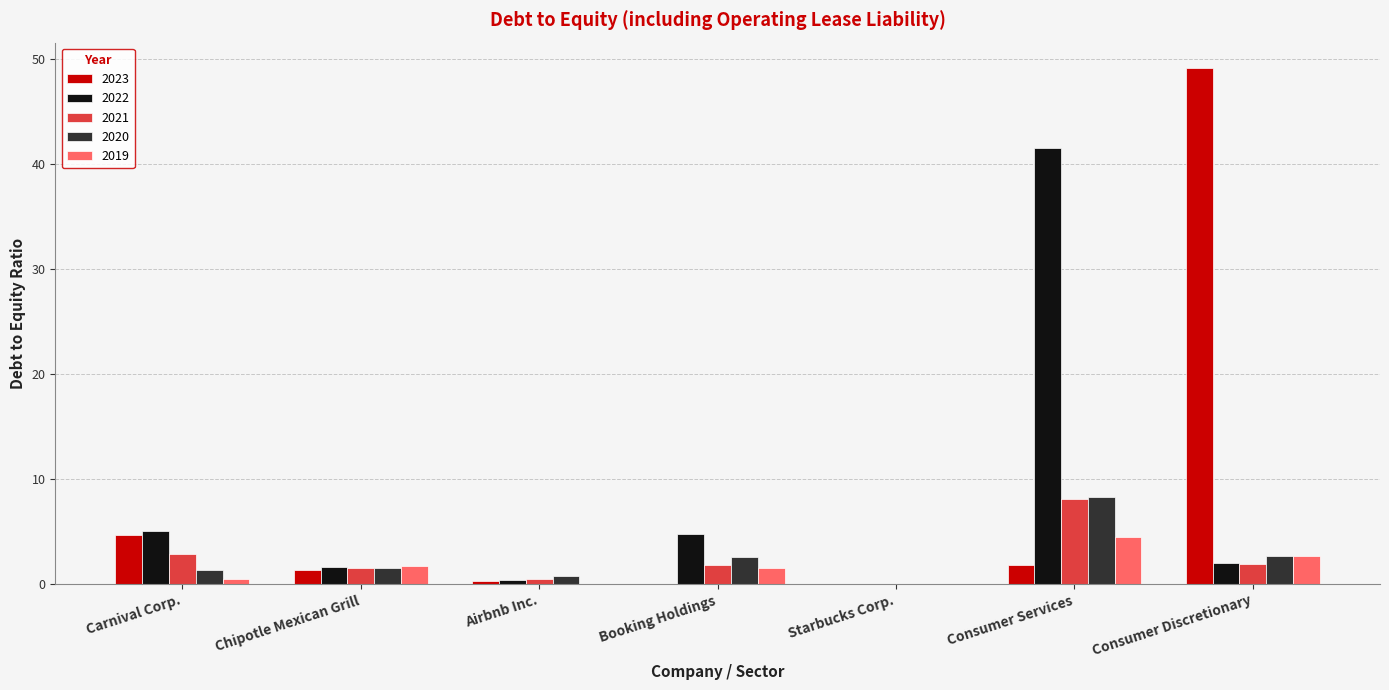

How many data points in 2019 are above 1?

4